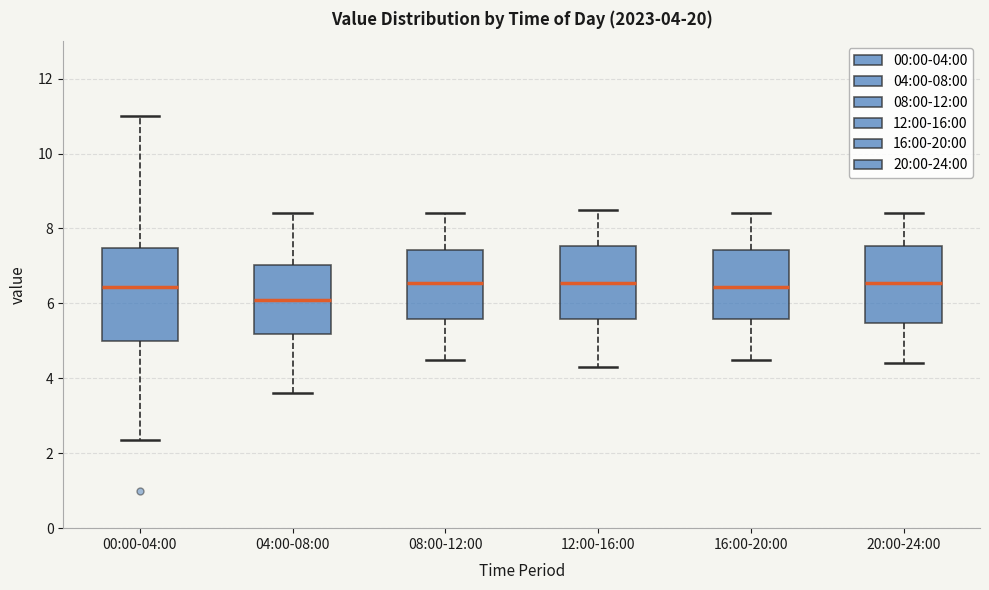

Which box is the tallest, from its lower edge to its upper edge?

00:00-04:00